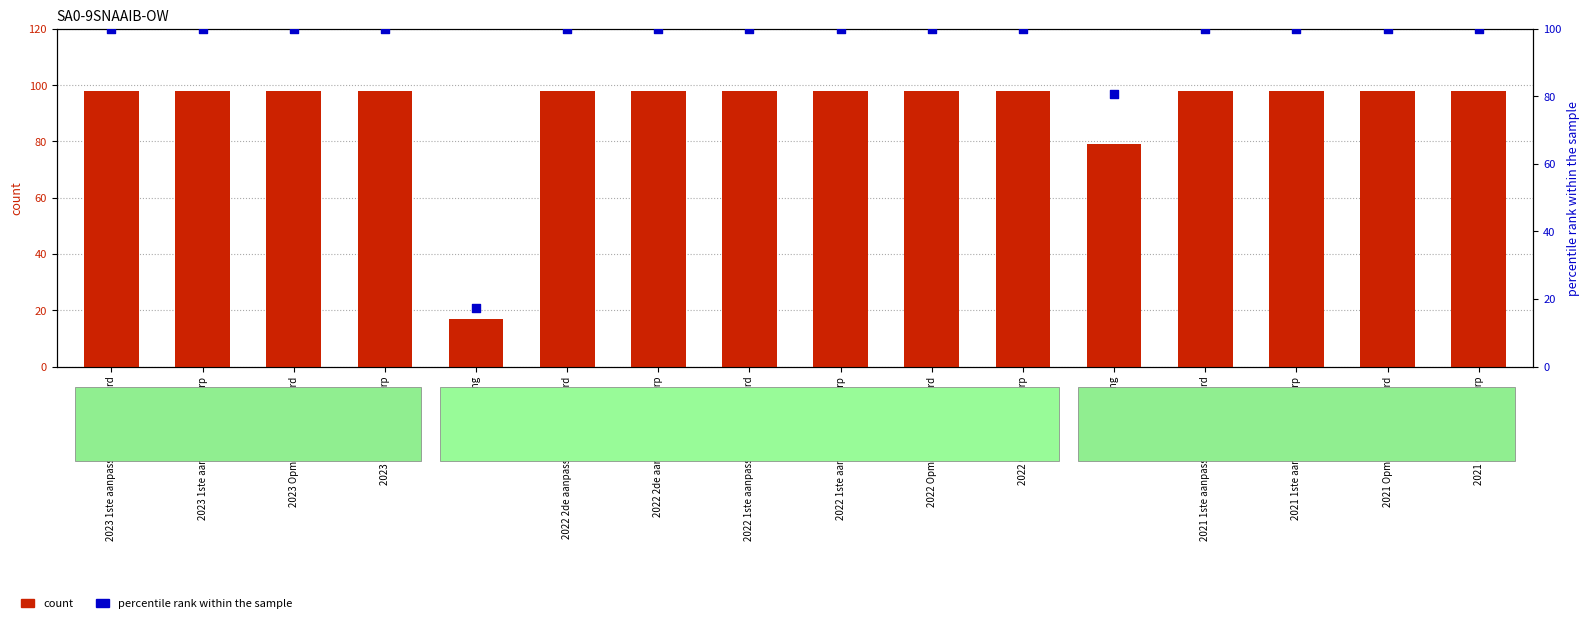

At which category is the sum across all series the highest?

2023 1ste aanpassing - goedgekeurd